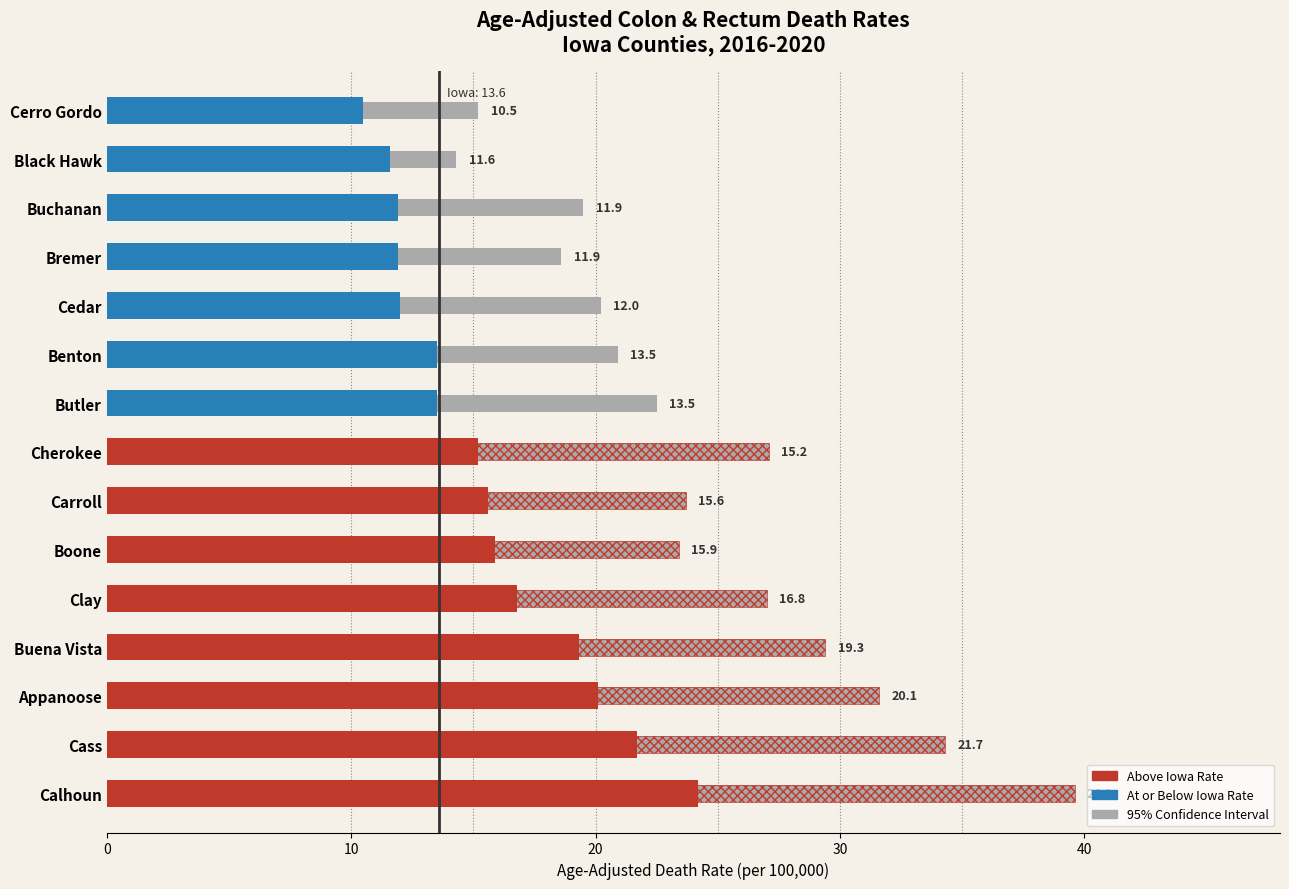

What is the difference between the values at Black Hawk and Butler?

1.9